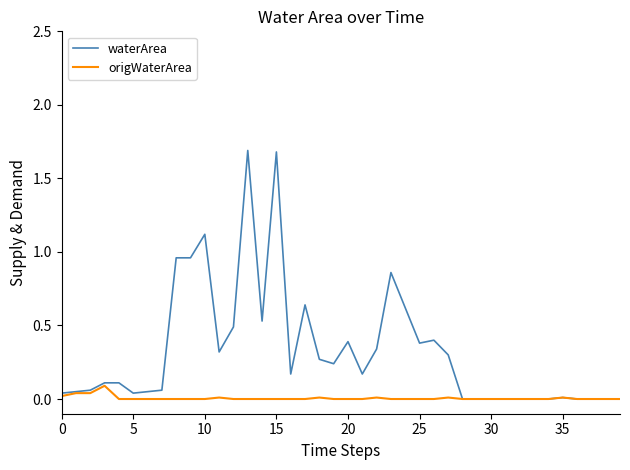

List the series in order of their overall mean, lowest first.

origWaterArea, waterArea